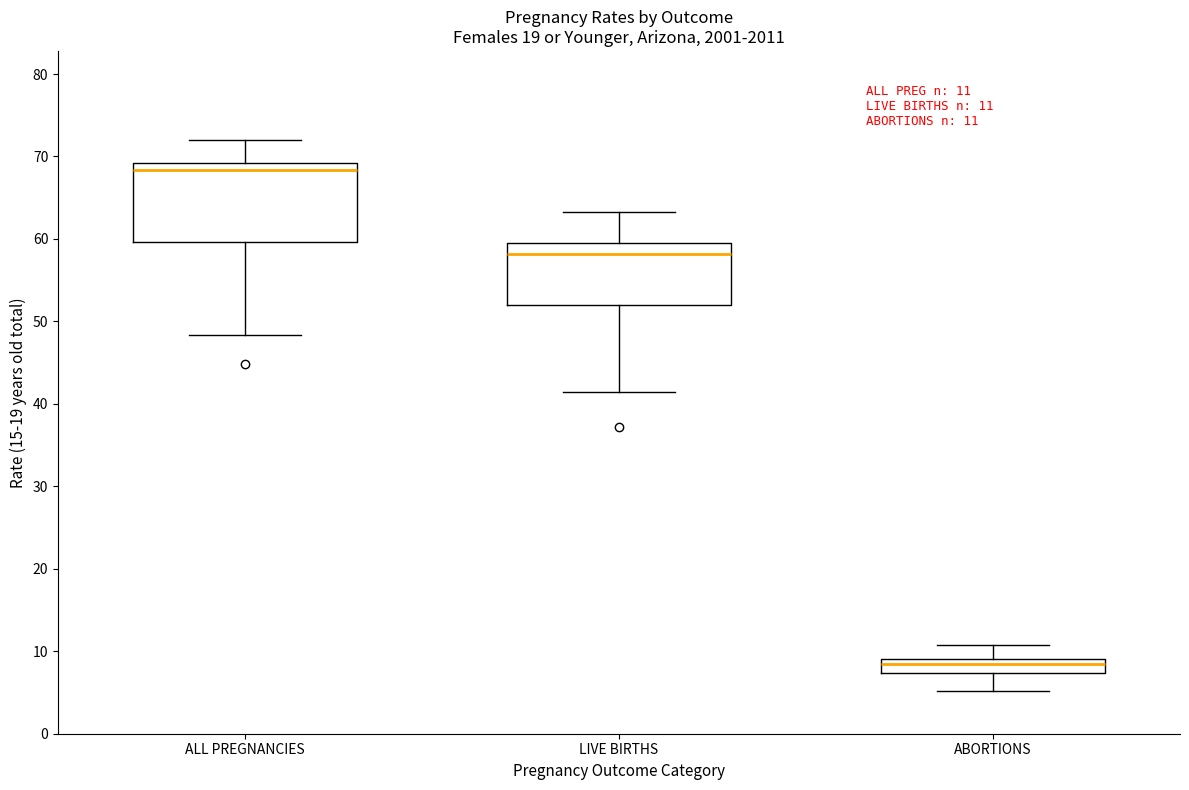

Which box is the tallest, from its lower edge to its upper edge?

ALL PREGNANCIES